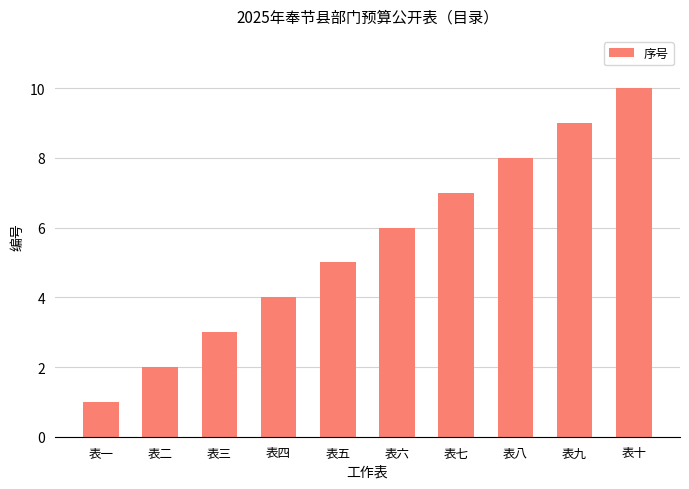

Is it true that the value at 表四 is 6?

False